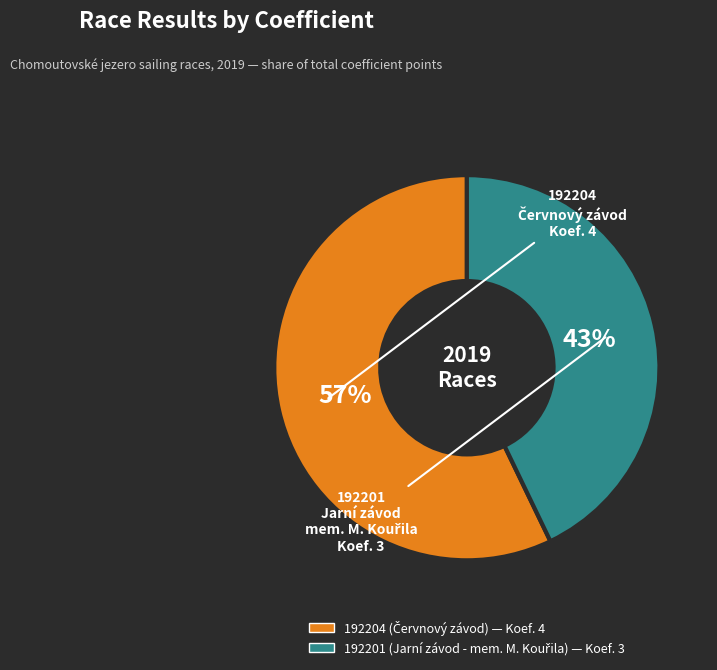

Does any single category account for the majority?

Yes